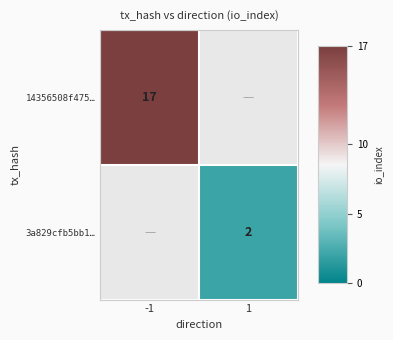

Is it true that 3a829cfb5bb1… equals 2 at 1?

True